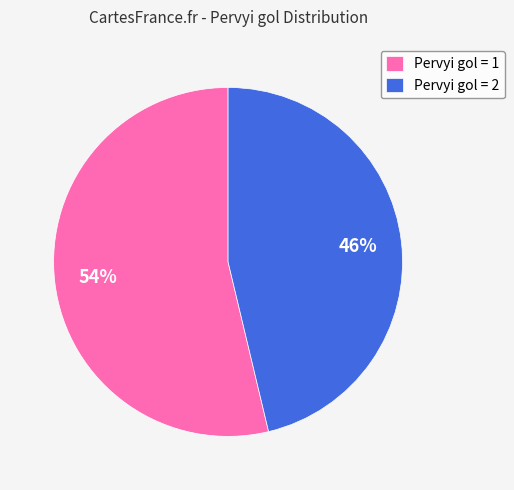

To the nearest percent, what is the combined percentage of Pervyi gol = 1 and Pervyi gol = 2?

100%